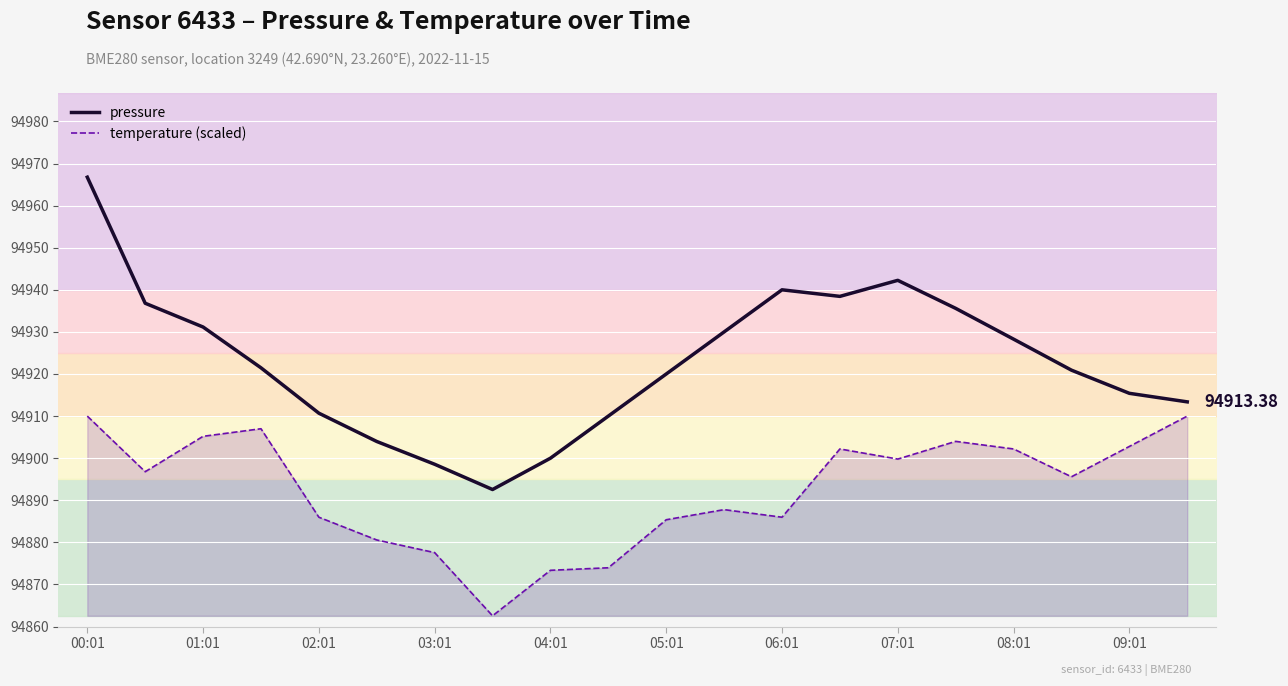

Count the number of data series in this chart.

2